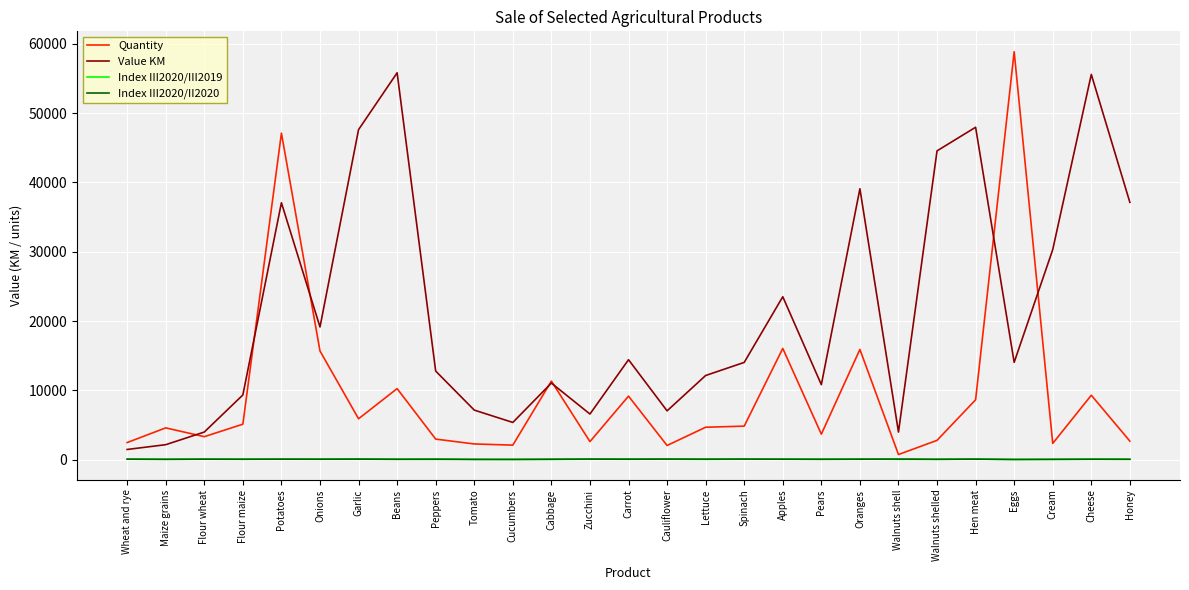

Where is Value KM nearest to the value 28653?

Cream